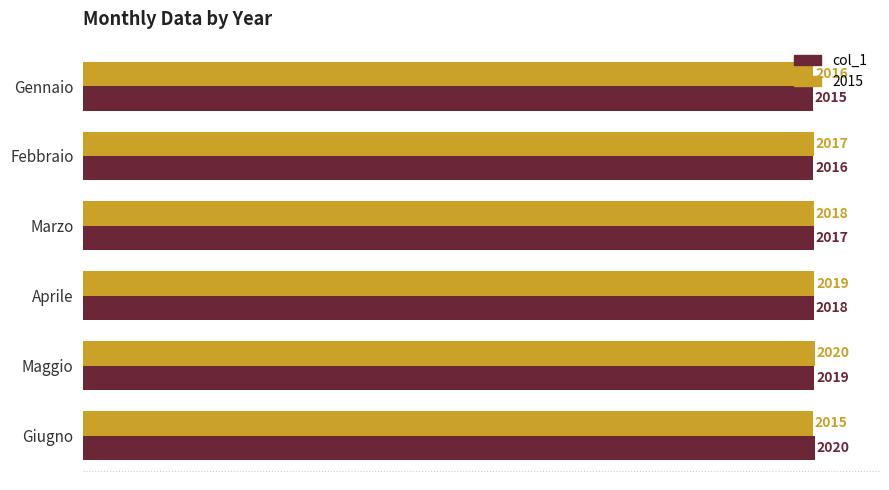

The col_1 series shows 860 at Febbraio. True or false?

False